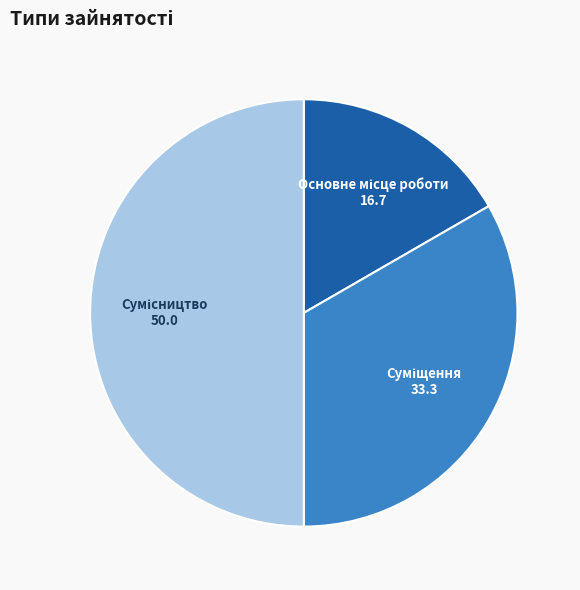

What is the ratio of the value at Сумісництво to the value at Основне місце роботи?

3.0